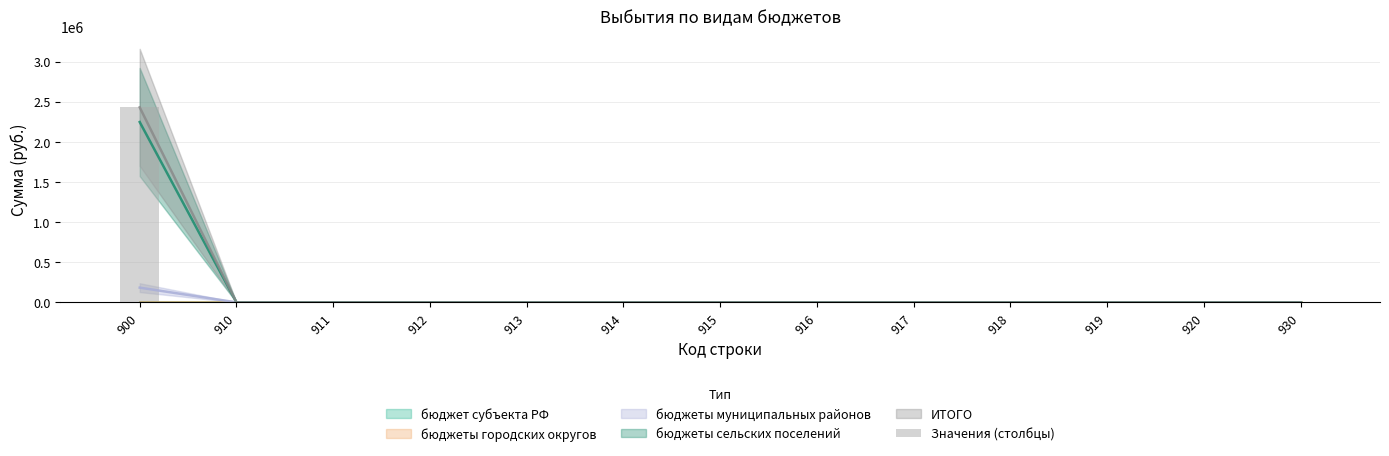

The chart shows a value of 0 at 911. True or false?

True